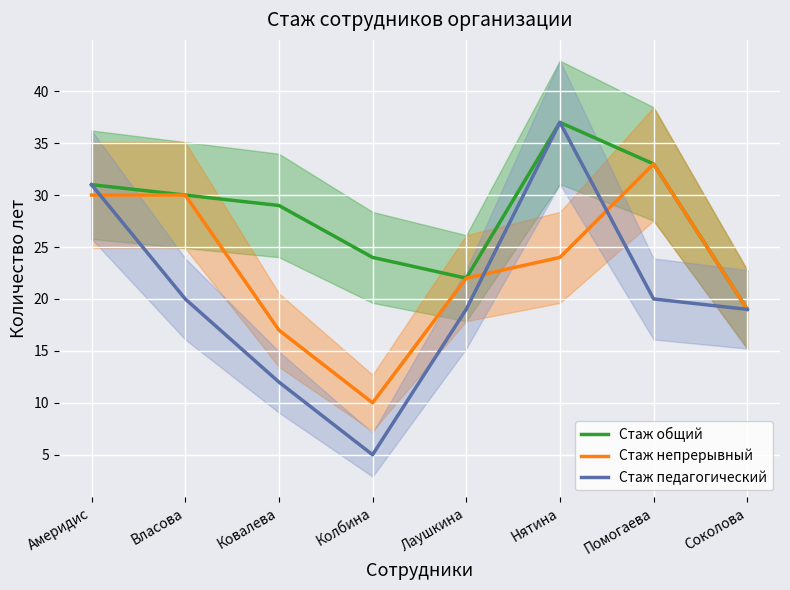

How many categories are shown in the chart?

8